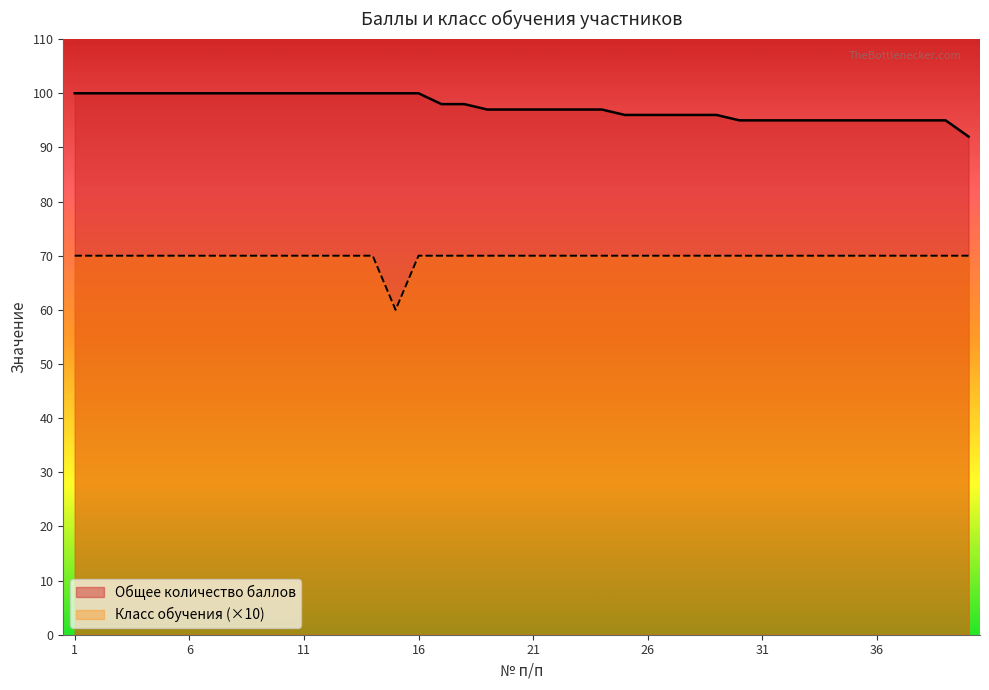

True or false: Класс обучения and Общее количество баллов intersect in this chart.

False